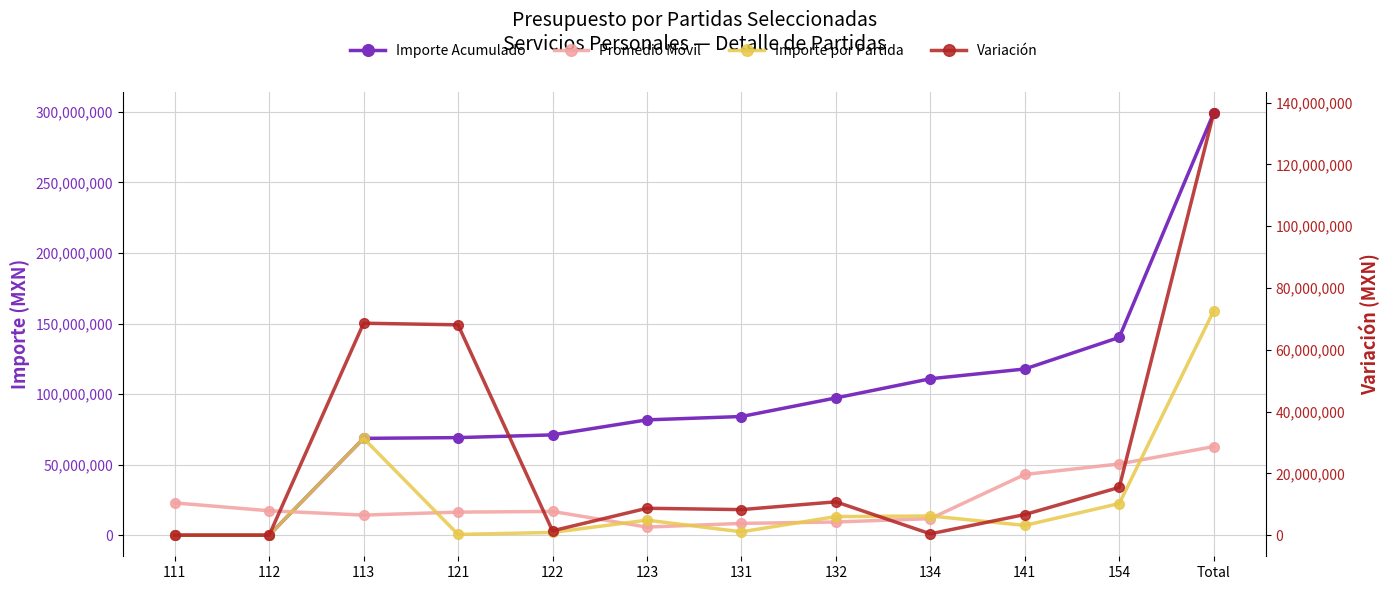

Between 121 and 132, which series saw the biggest shift?

Variación